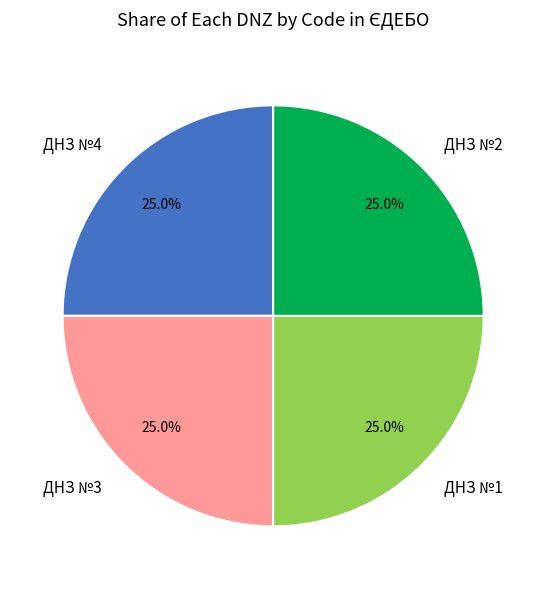

True or false: ДНЗ №4 accounts for 19% of the total.

False